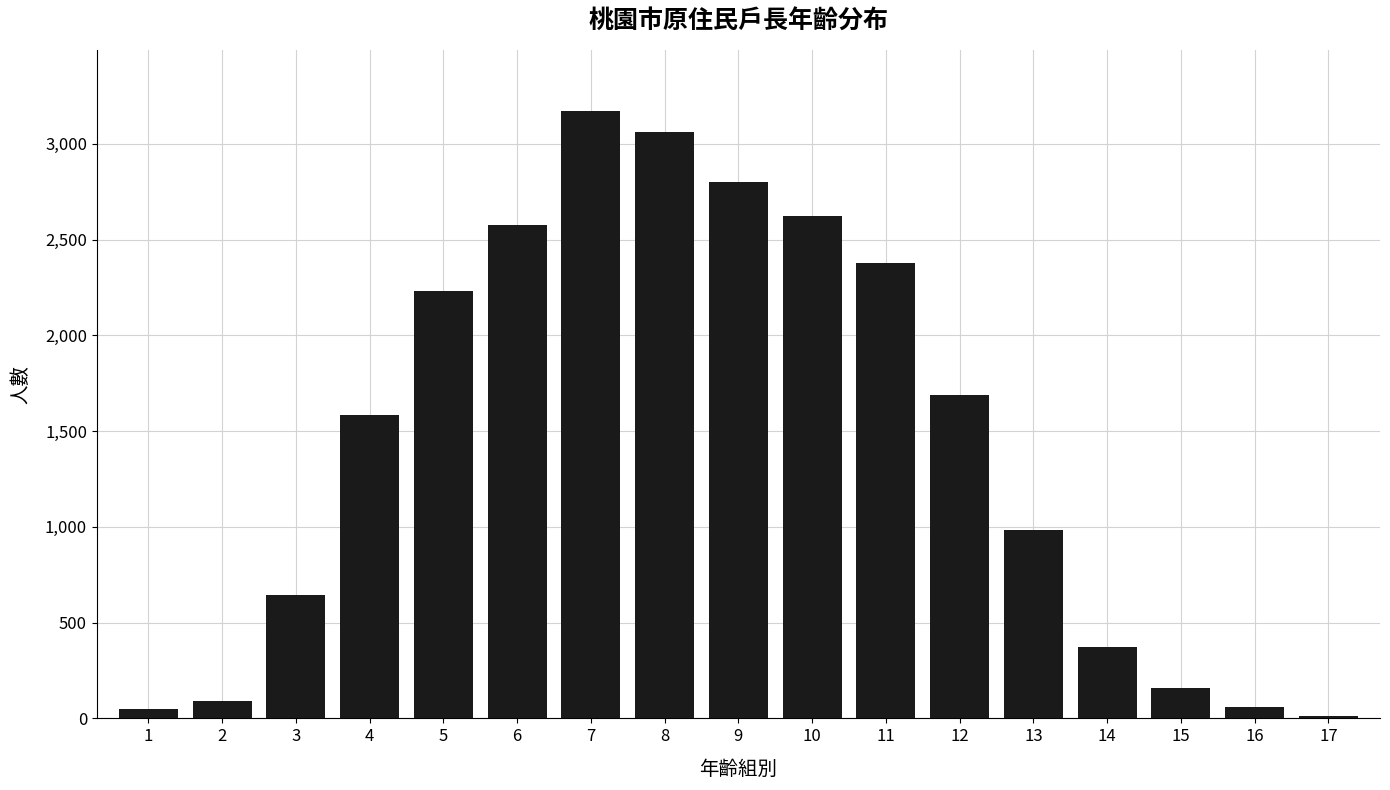

What is the greatest value displayed?

3174